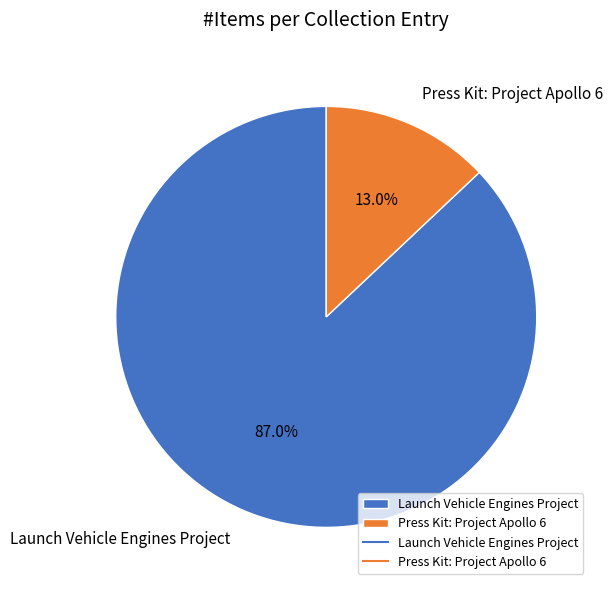

What percentage is NOT represented by Launch Vehicle Engines Project?

13.0%